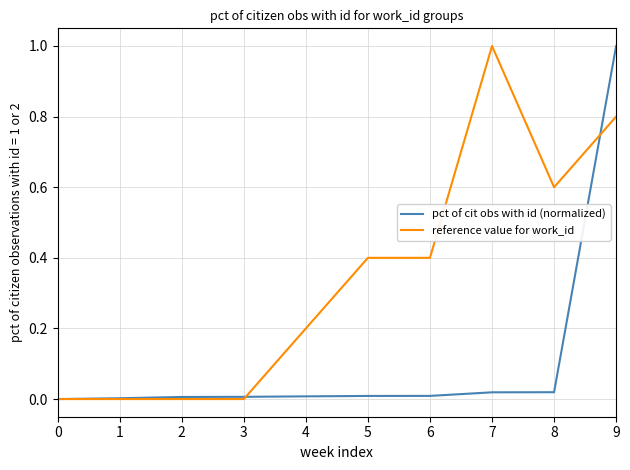

How many lines are shown in the chart?

2